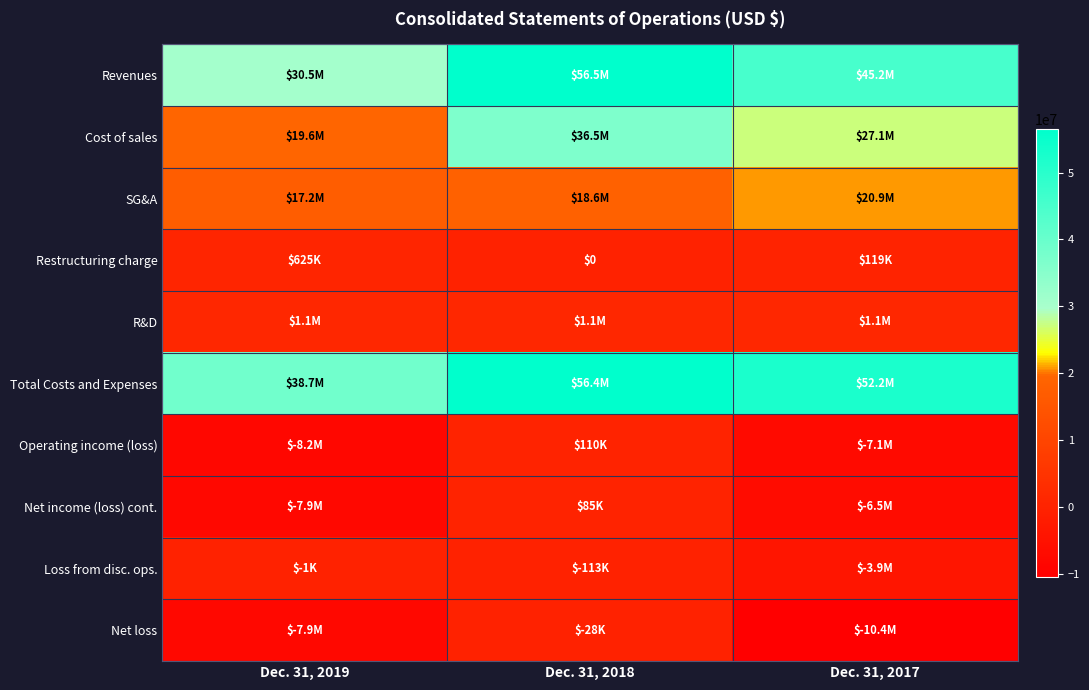

Where is Net loss nearest to the value -5238500?

Dec. 31, 2019